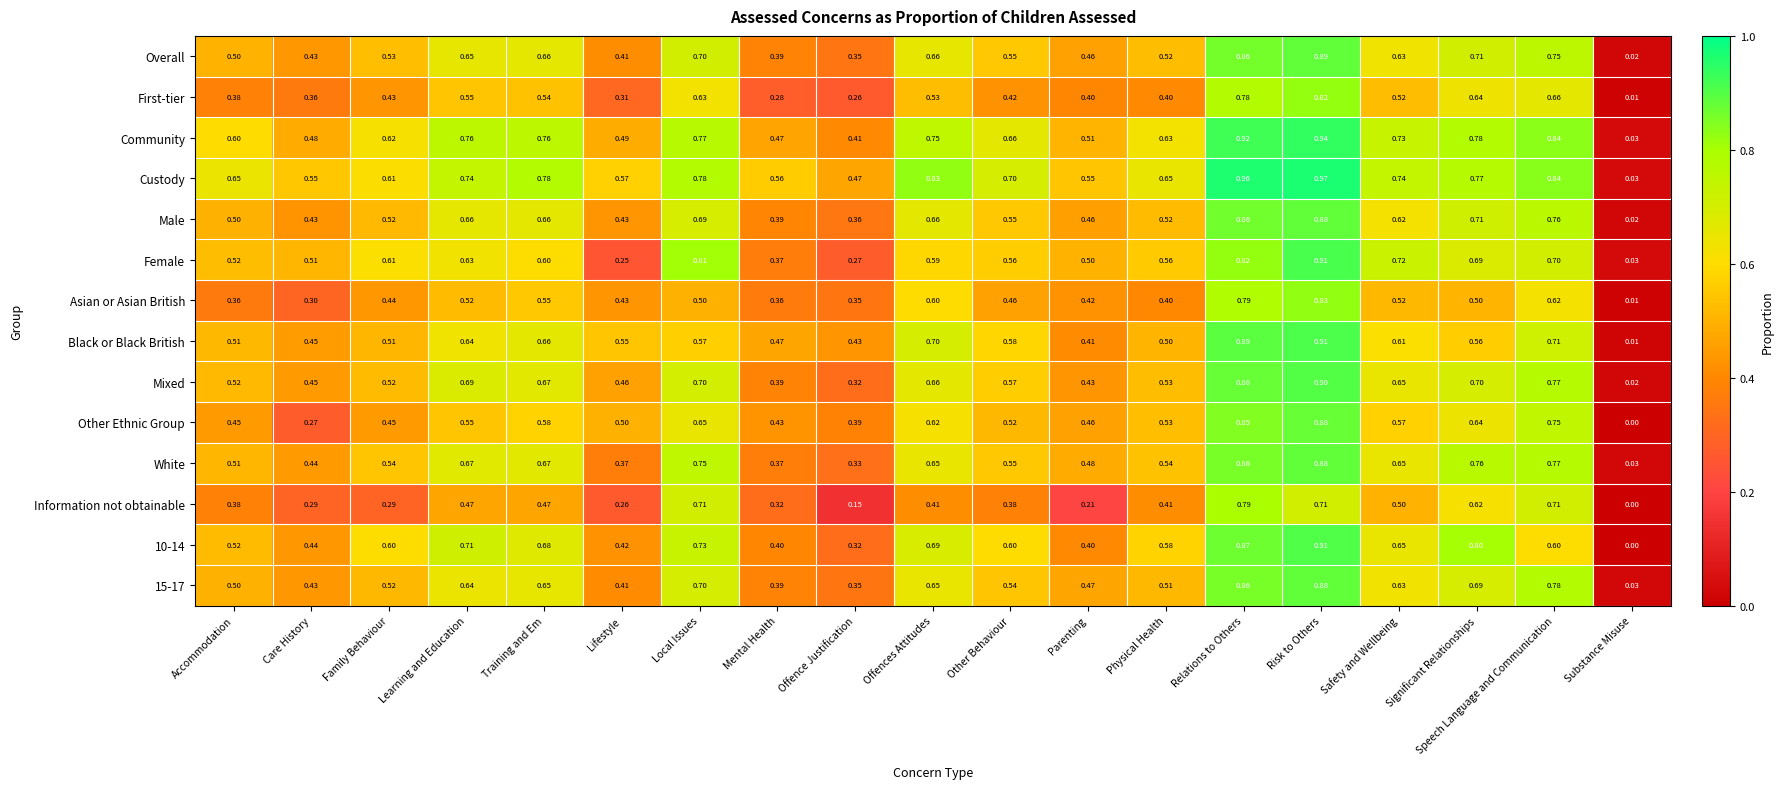

Which series has the widest spread of values?

Custody